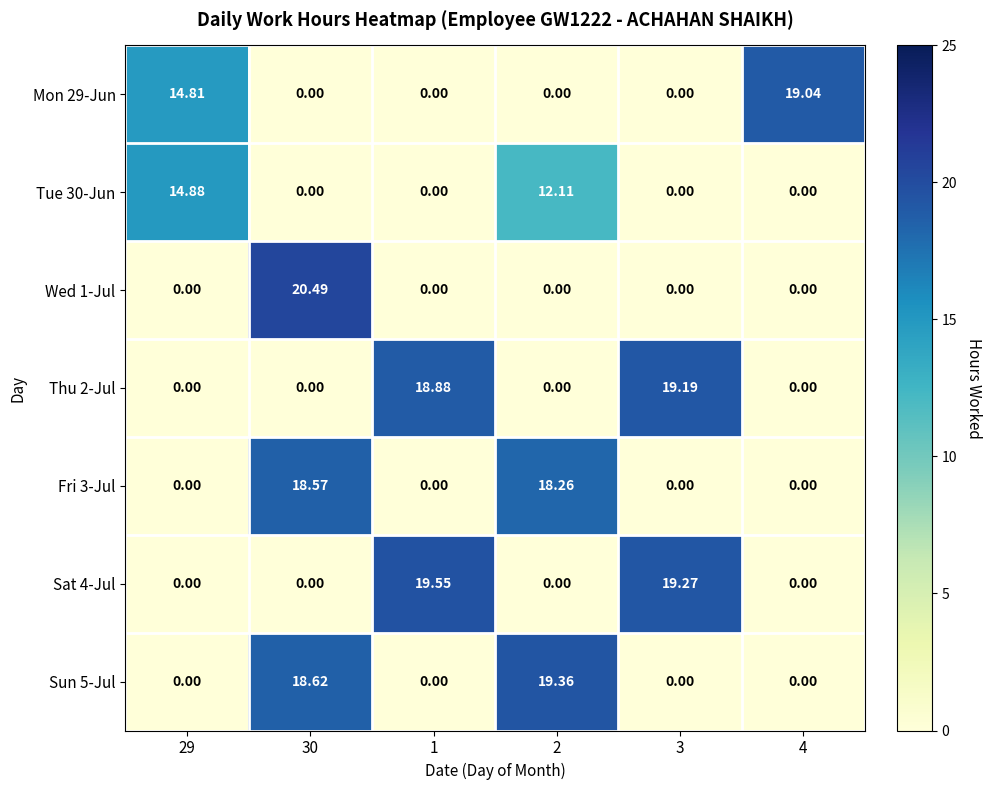

At which category is the sum across all series the highest?

30